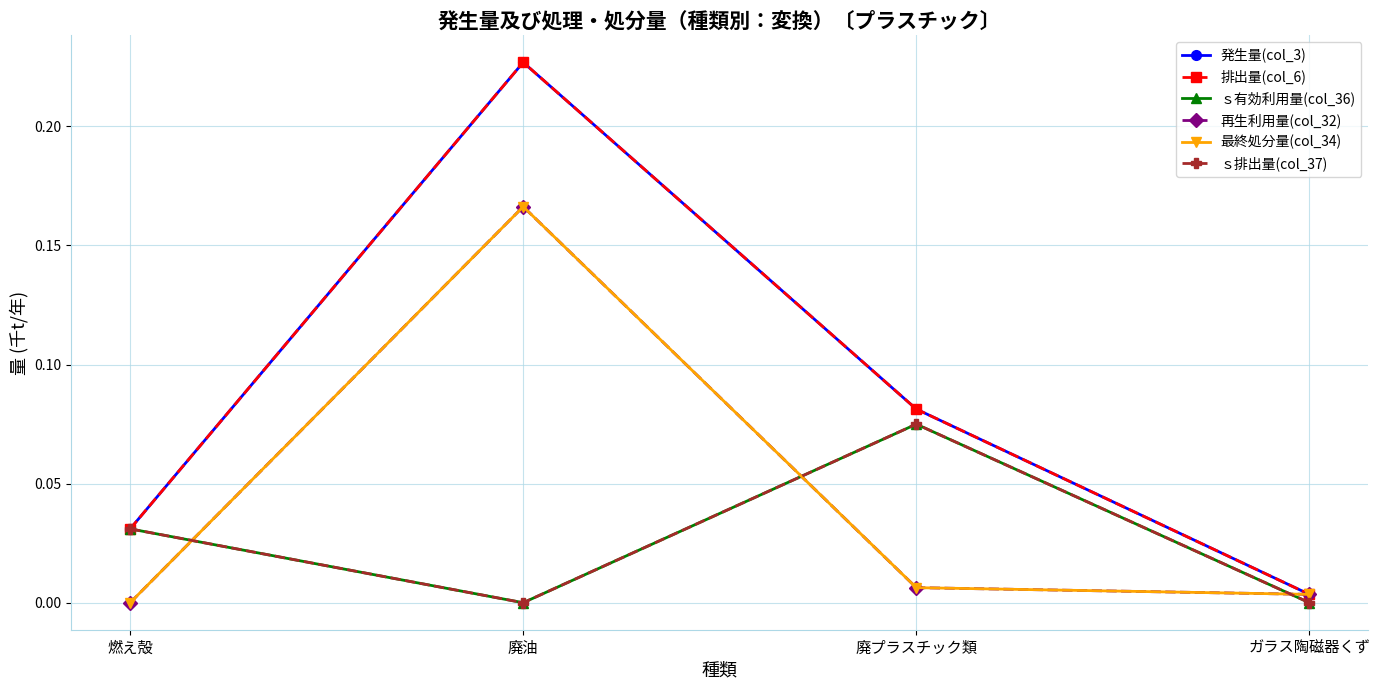

What is the label of the 4th point from the right?

燃え殻